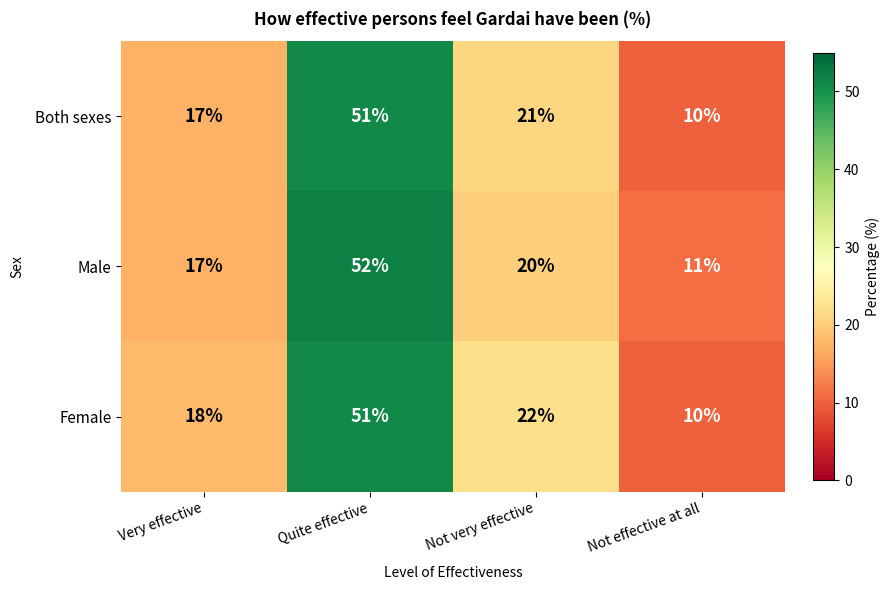

How many values in the Both sexes series are below 21?

2